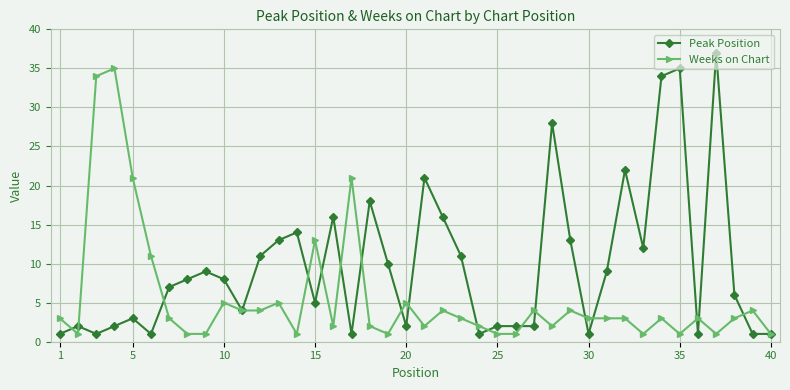

What is the maximum value for Peak Position?

37